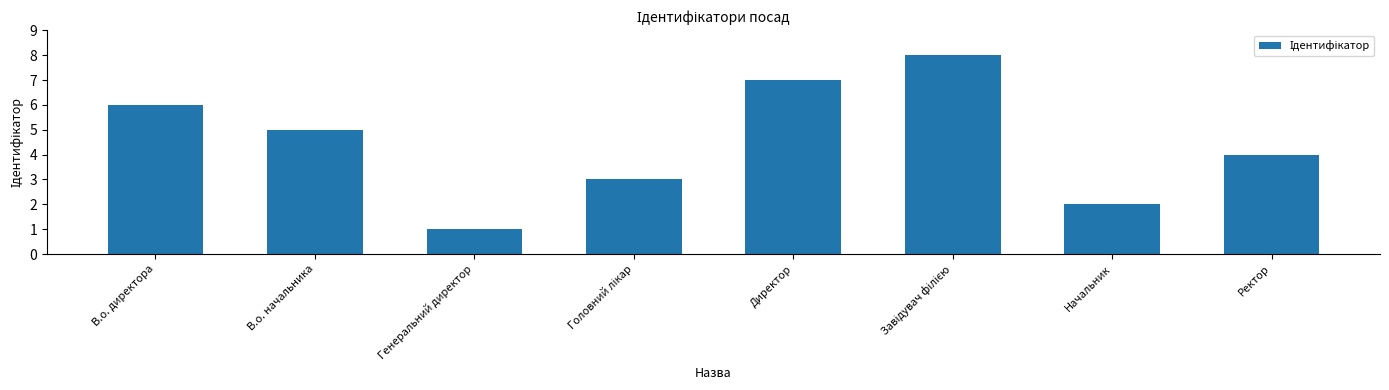

Approximately how many times larger is the value at В.о. директора compared to Ректор?

1.5